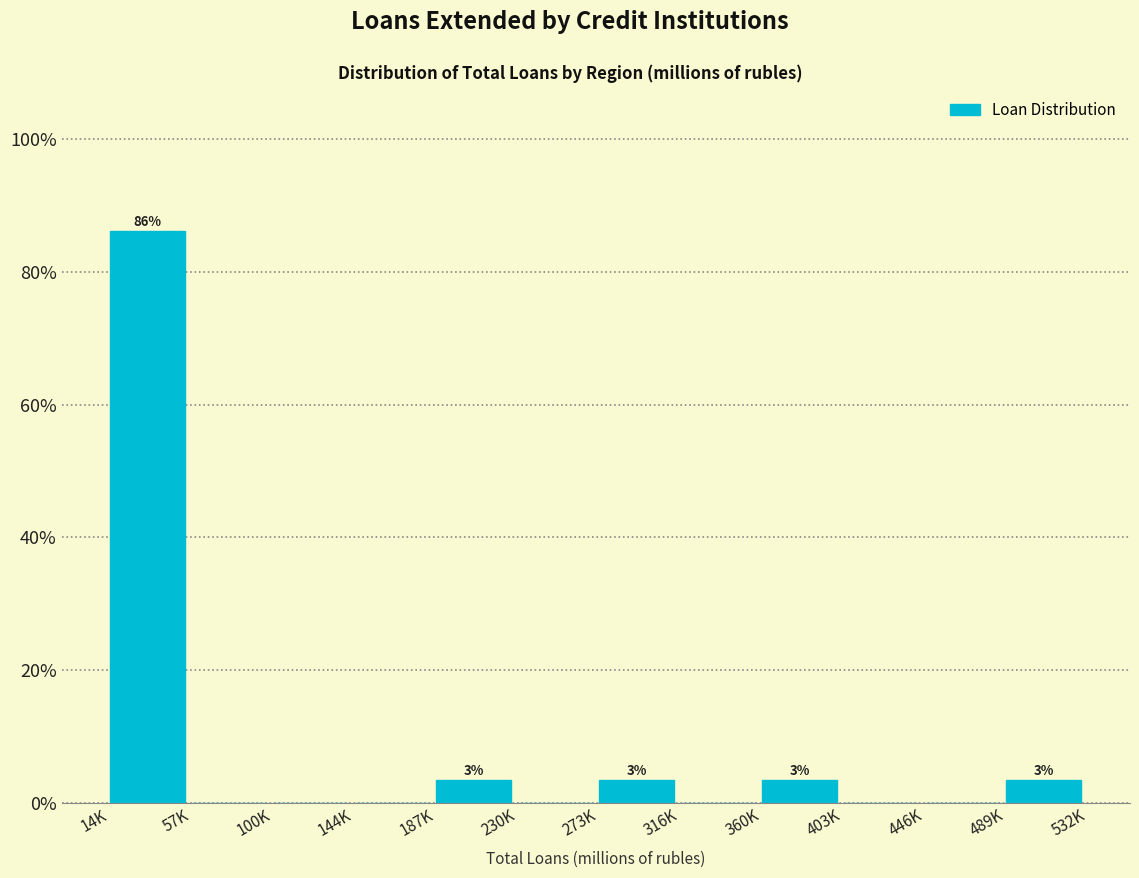

Reading left to right, list all the values displayed in this chart.

14K=86.2	57K=0.0	100K=0.0	144K=0.0	187K=3.4	230K=0.0	273K=3.4	316K=0.0	360K=3.4	403K=0.0	446K=0.0	489K=3.4